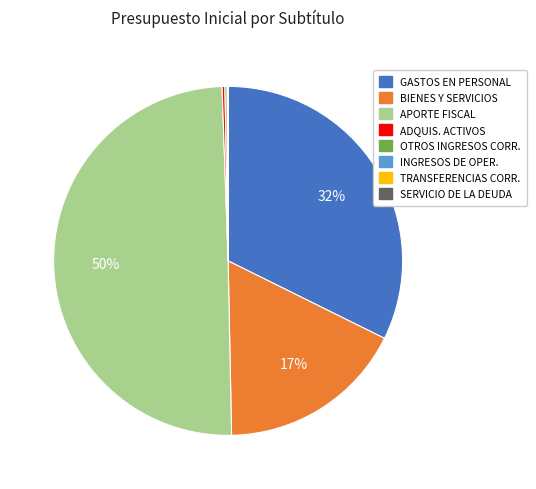

Does BIENES Y SERVICIOS represent more than half of the total?

No